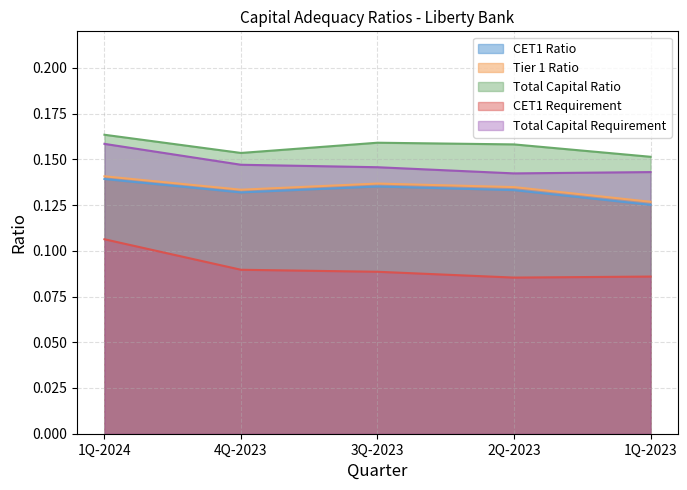

Count the CET1 Requirement values in the range 0 to 1.

5